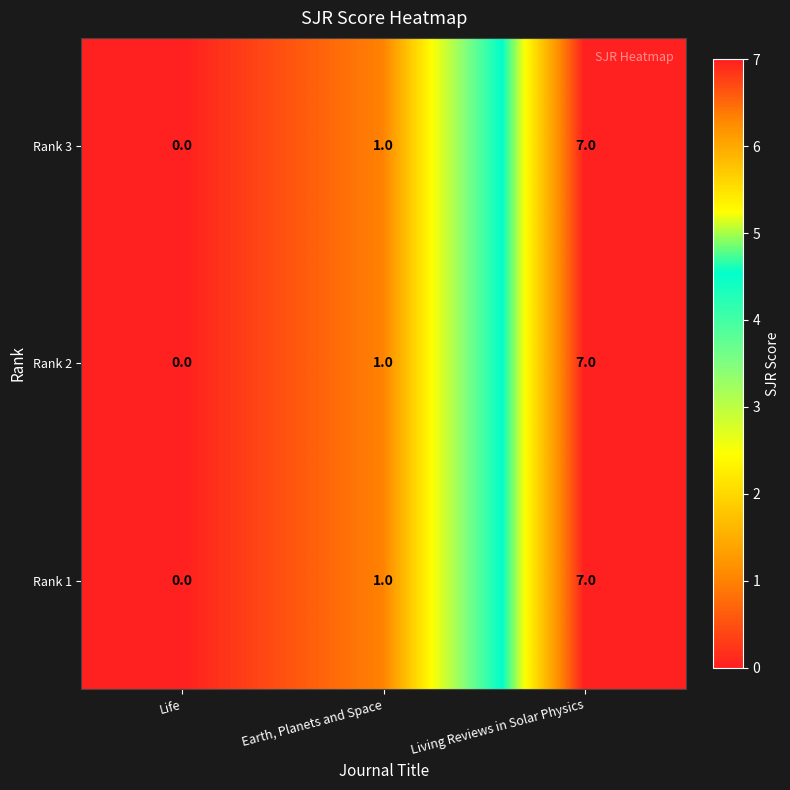

Reading left to right, extract all data points from this chart.

Rank 3: 0	1	7
Rank 2: 0	1	7
Rank 1: 0	1	7